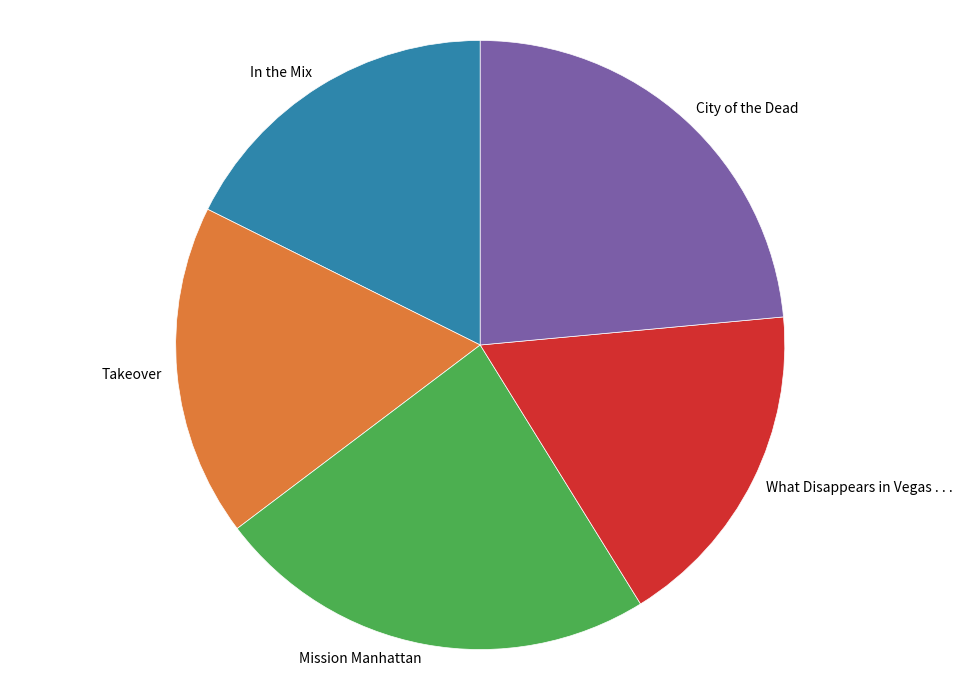

Between In the Mix and Mission Manhattan, which is larger?

Mission Manhattan